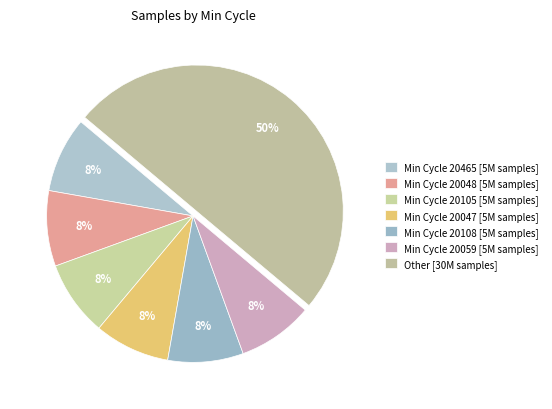

How many segments does this pie chart have?

7